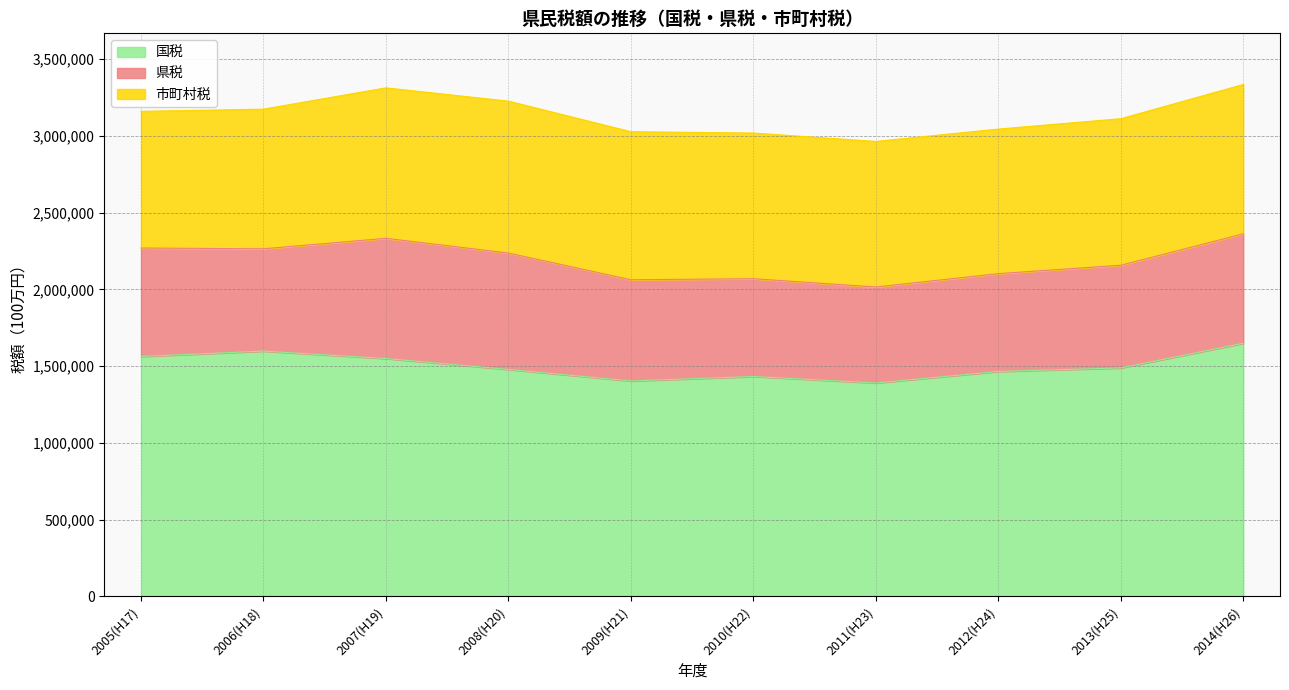

True or false: 県税 and 市町村税 intersect in this chart.

False